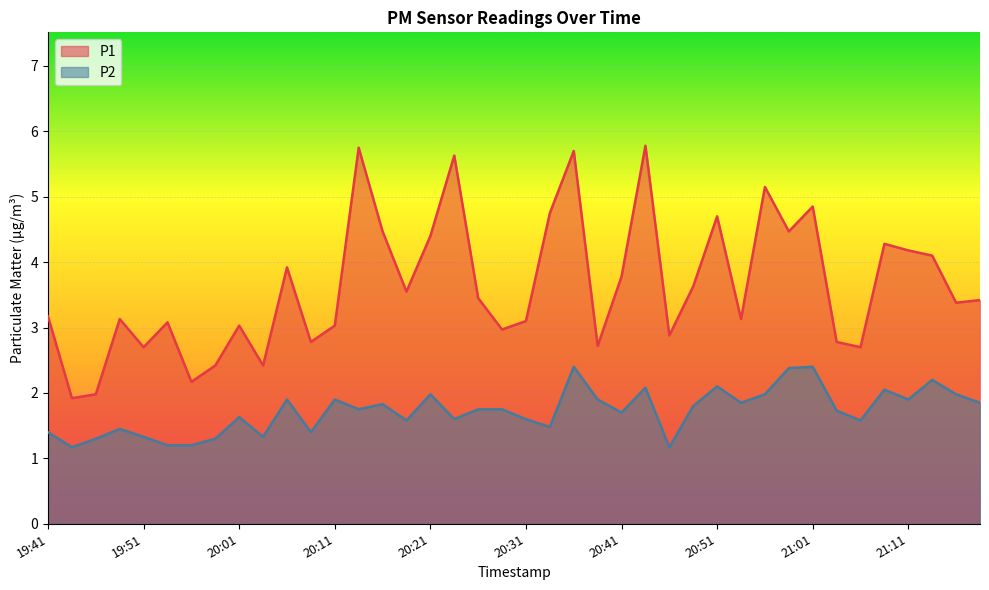

Is the value of P2 at 19:46 greater than the value of P1 at 20:59?

No